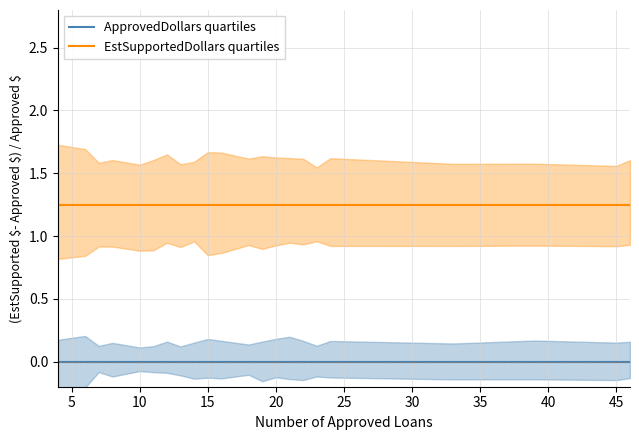

Is the value of ApprovedDollars quartiles at 21 greater than the value of EstSupportedDollars quartiles at 19?

No